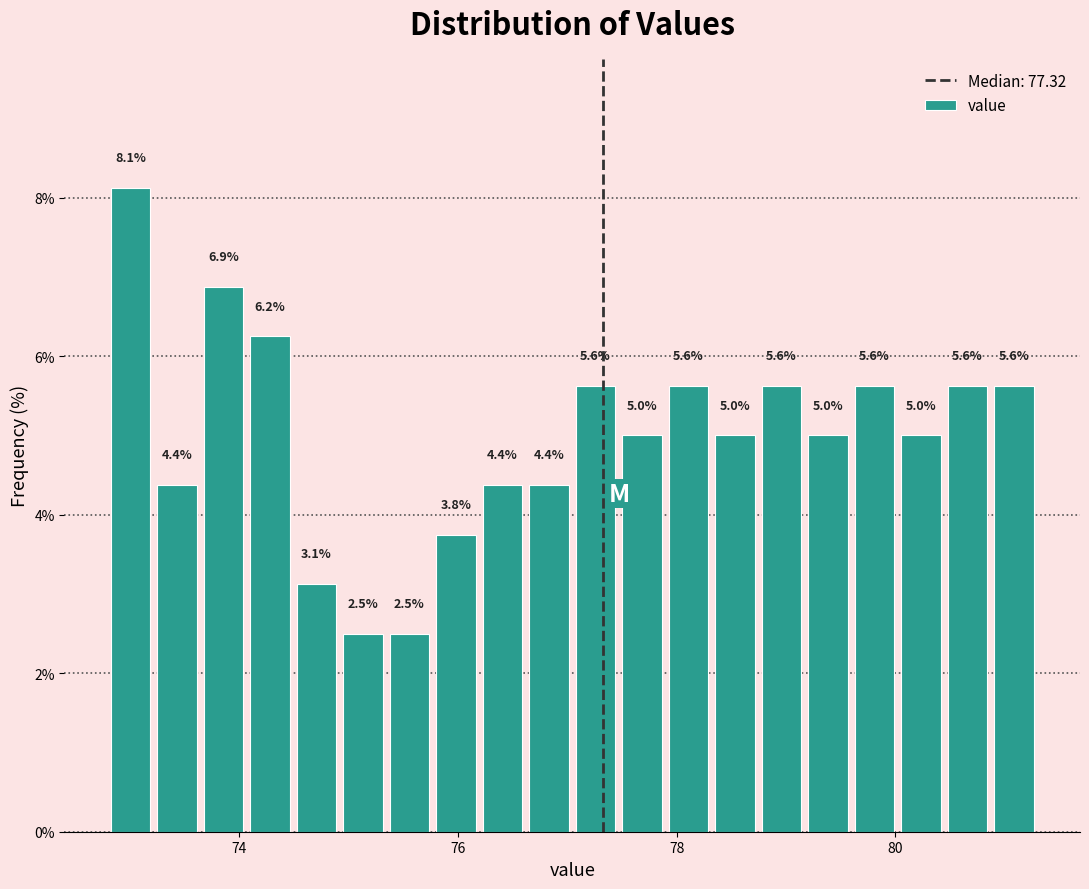

Read against the x-axis, roughly where is the centre of the tallest bar?

73.0